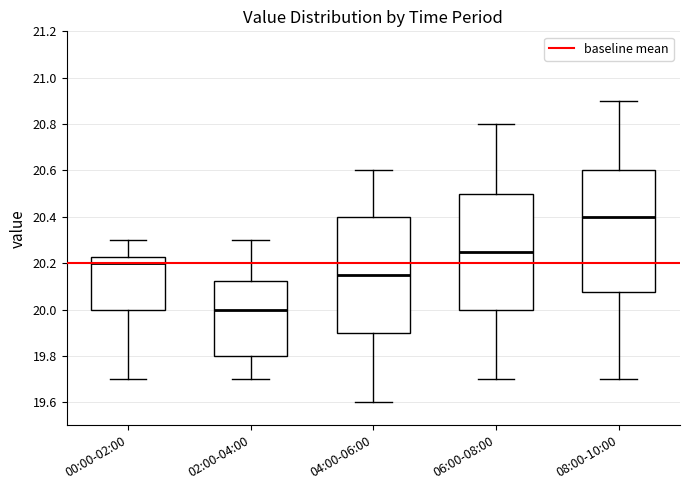

Where is the lower edge of the box for 00:00-02:00 on the y-axis? The values are not printed on the chart, so give them approximately, as read against the axis.

20.00